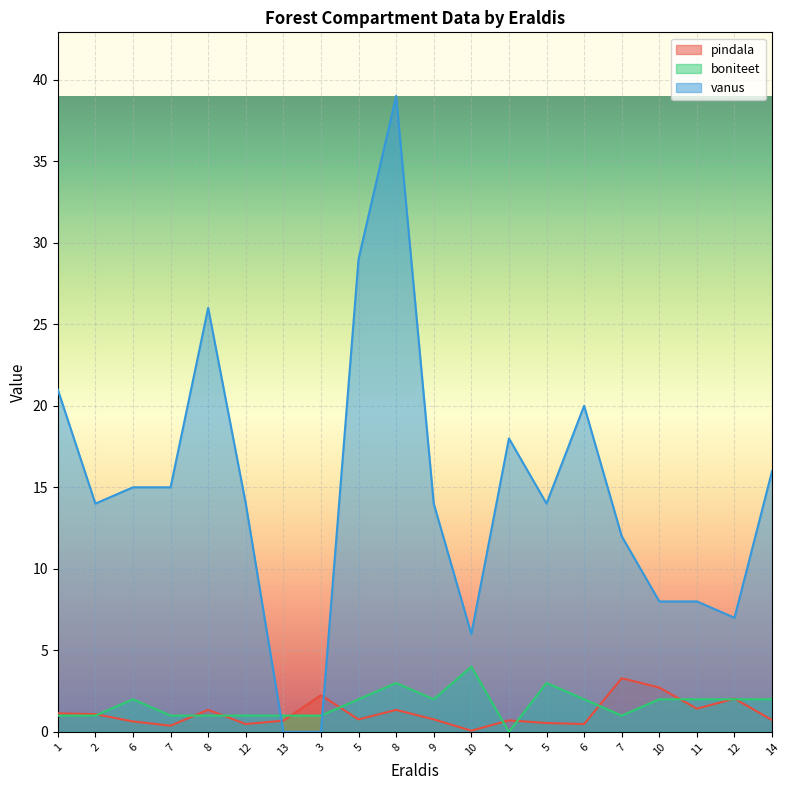

Which series ends up on top after the final intersection of vanus and boniteet?

vanus